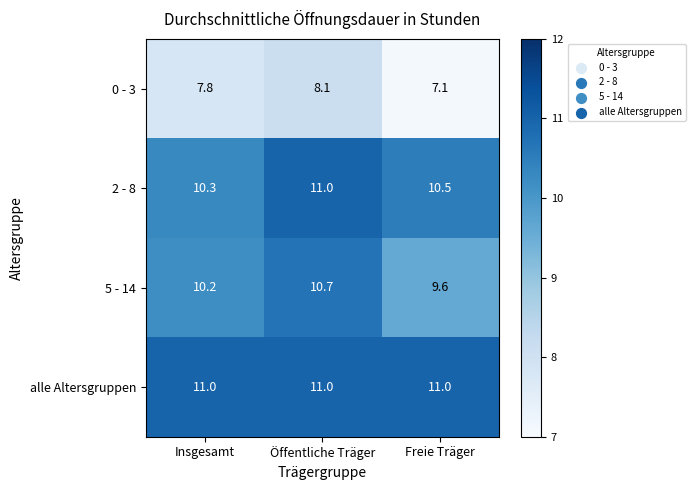

What is the sum of the 2 - 8 values at Freie Träger and Öffentliche Träger?

21.5